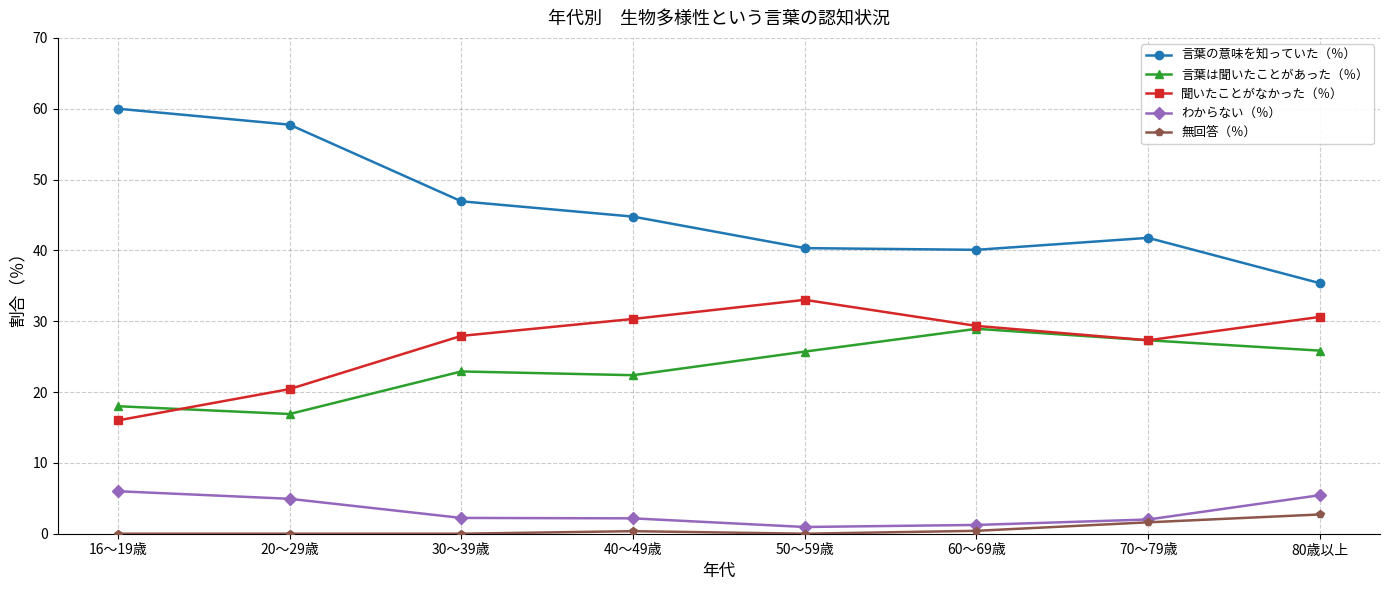

How many lines are shown in the chart?

5